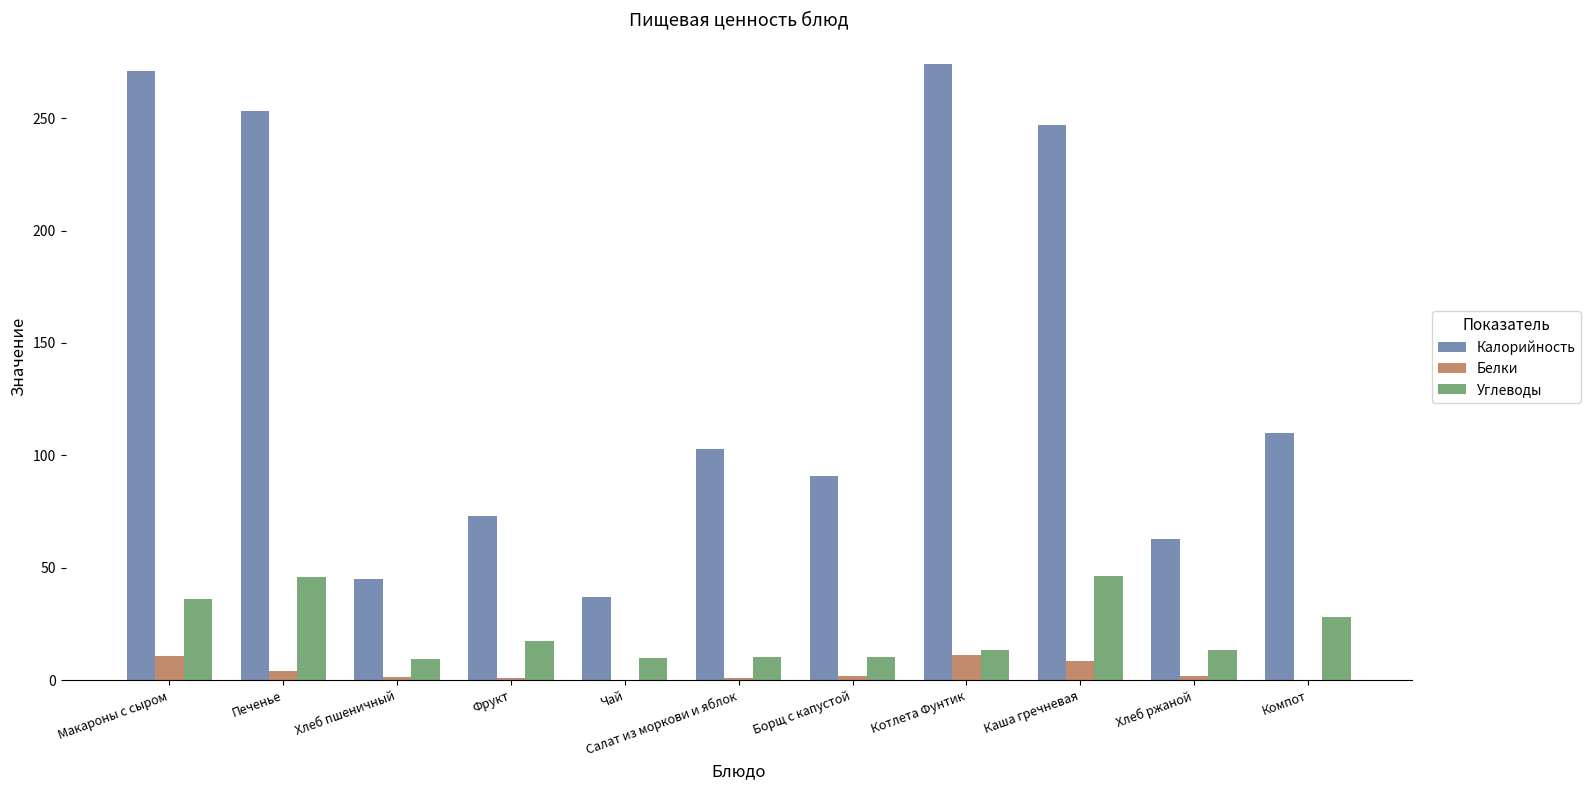

At which category is the sum across all series the highest?

Макароны с сыром